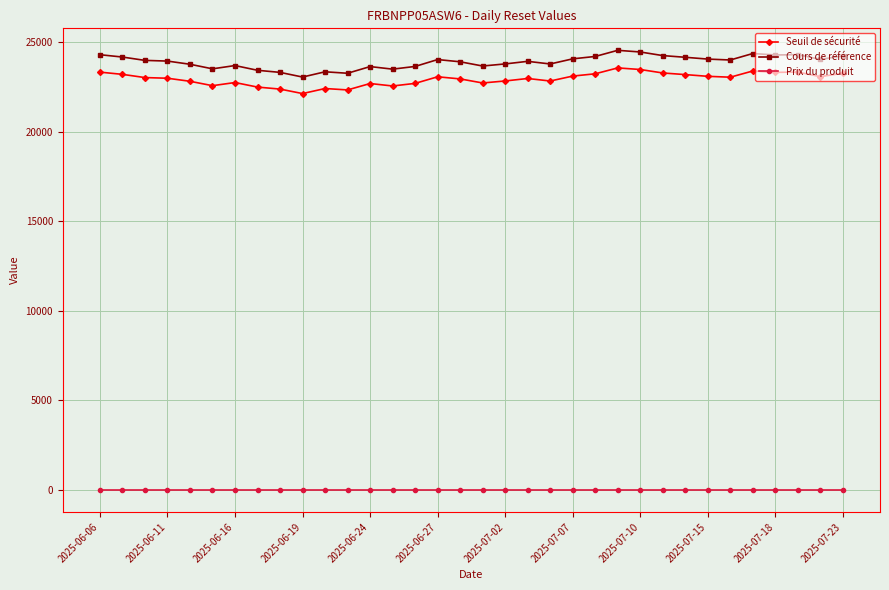

Which series has the largest range (max minus min)?

Cours de référence